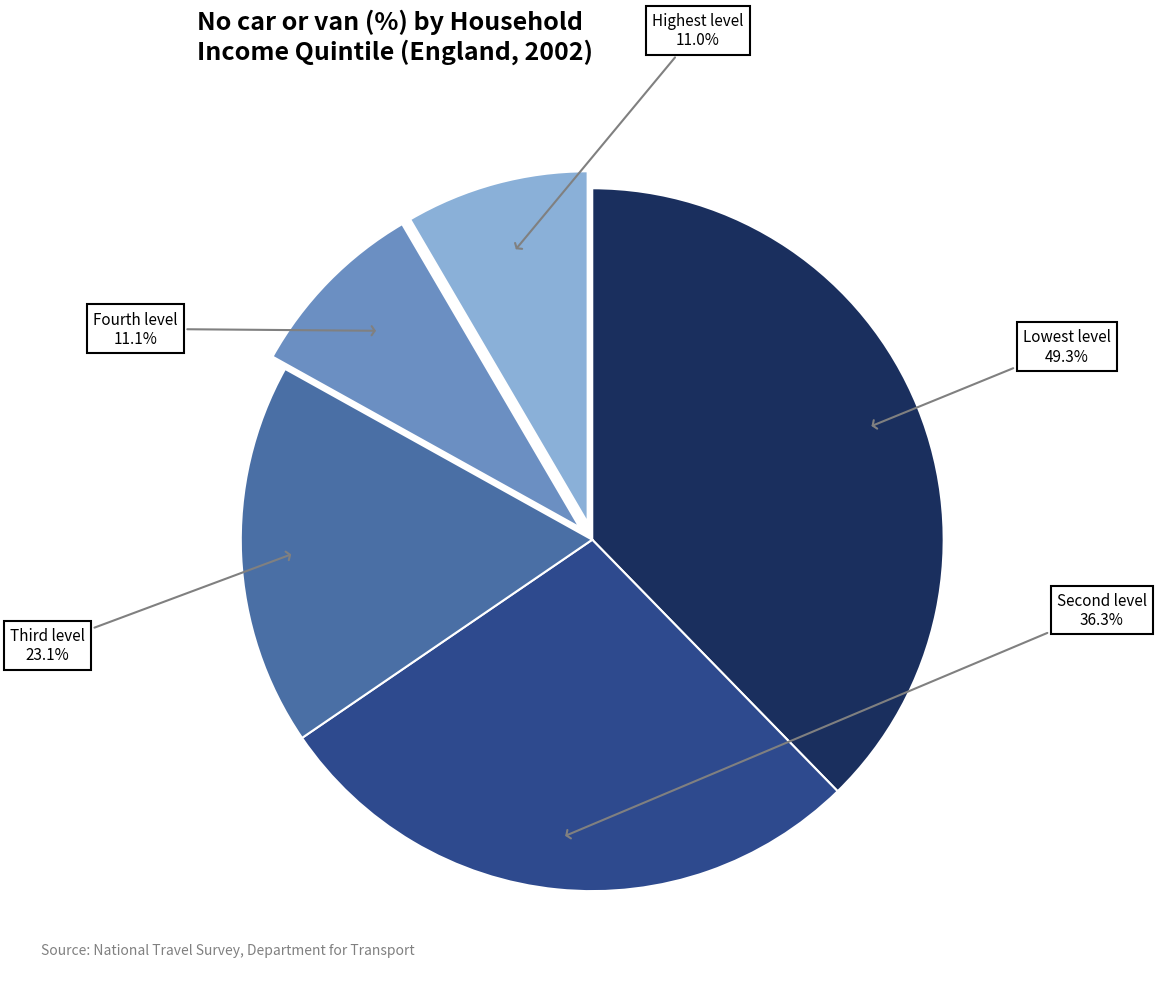

Is there a majority slice in this chart?

No